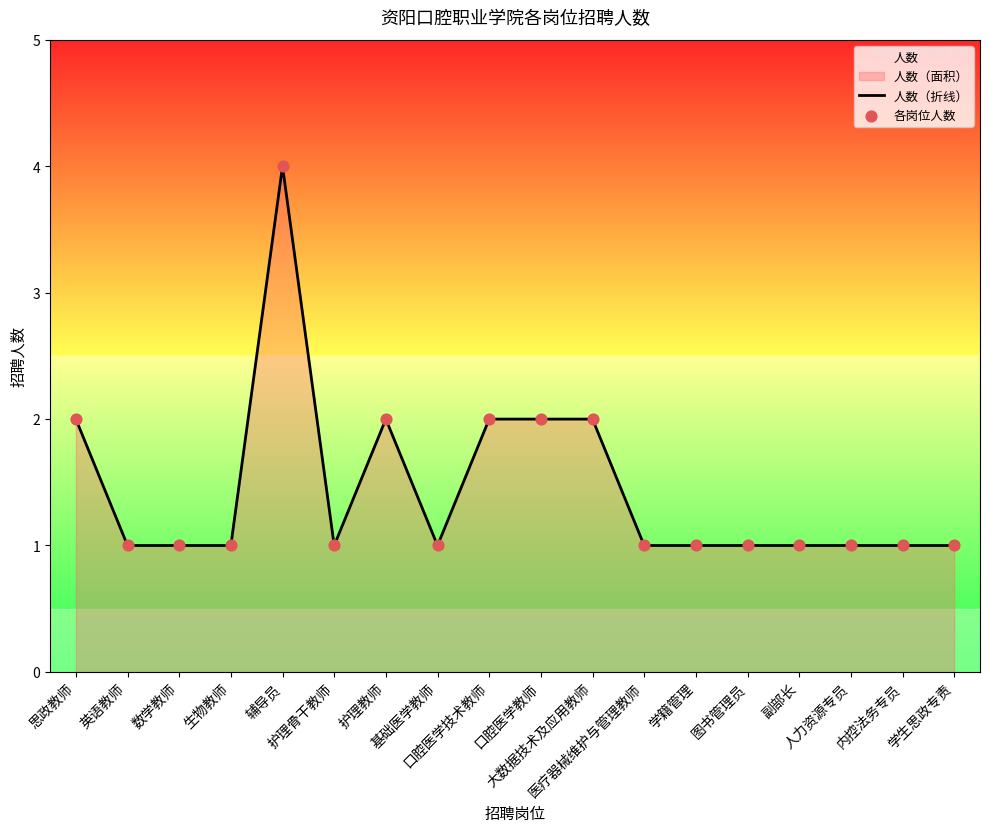

Which series has the widest spread of Y values?

人数（折线）